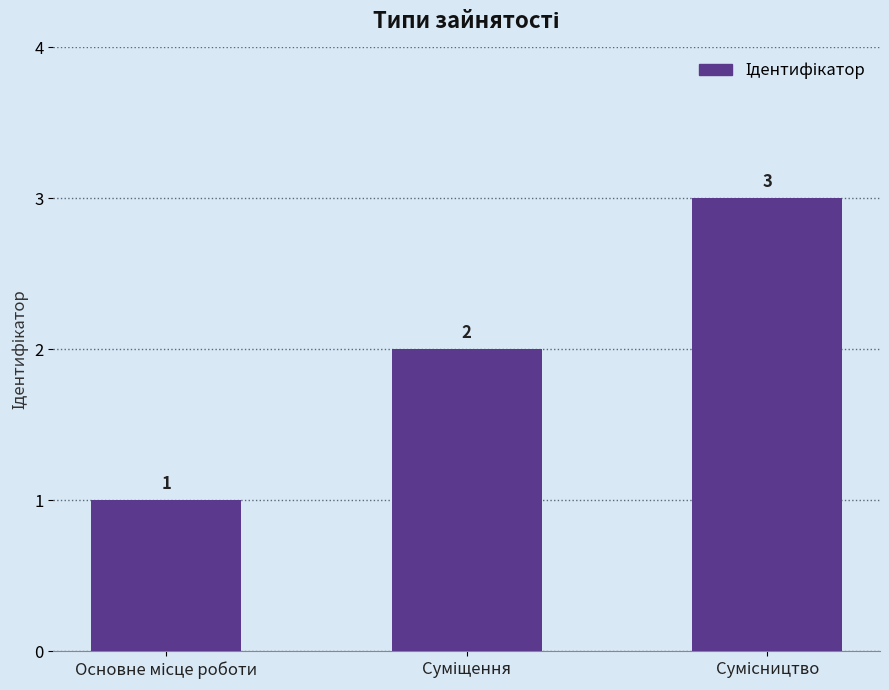

What is the value of the 1st bar from the left?

1